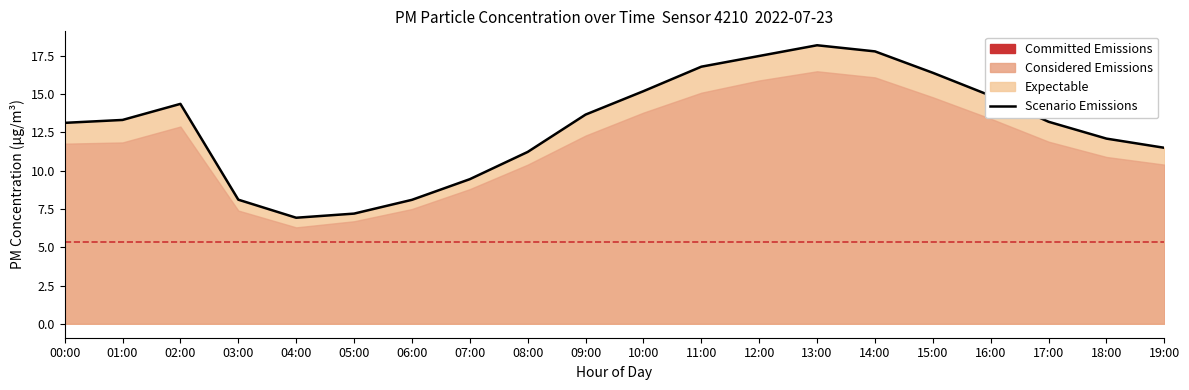

True or false: the data has more than 0 interior local peaks.

True